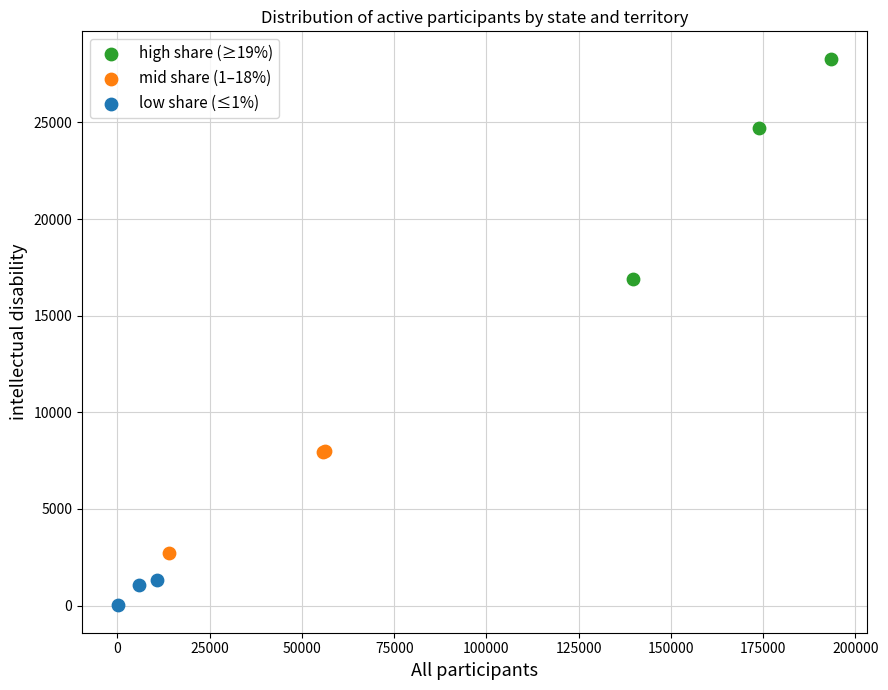

Which series reaches the minimum Y coordinate?

low share (≤1%)